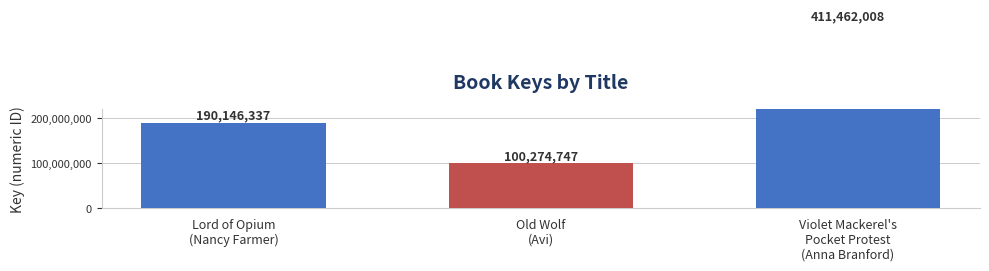

True or false: the data shows 267135981 at Violet Mackerel's
Pocket Protest
(Anna Branford).

False